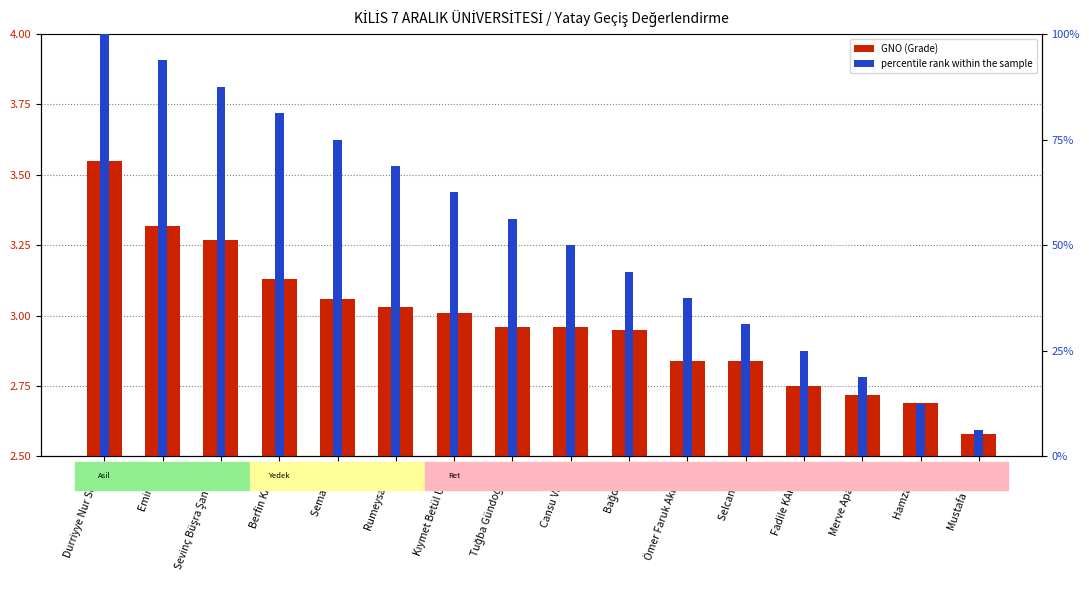

Reading left to right, transcribe all the data shown in this chart.

GNO (Grade): Durriyye Nur Sevinç=3.5	Emine Arı=3.3	Sevinç Büşra Şanverdi=3.3	Berfin KAZICI=3.1	Sema Özel=3.1	Rumeysa May=3.0	Kıymet Betül Ünsal=3.0	Tuğba Gündoğmuş=3.0	Cansu Vargel=3.0	Bağdagül=3.0	Ömer Faruk Akbuğa=2.8	Selcan Kılıç=2.8	Fadile KAPLAN=2.8	Merve Apaydın=2.7	Hamza Kalı=2.7	Mustafa Yıldız=2.6
percentile rank within the sample: Durriyye Nur Sevinç=1.0	Emine Arı=0.9	Sevinç Büşra Şanverdi=0.9	Berfin KAZICI=0.8	Sema Özel=0.8	Rumeysa May=0.7	Kıymet Betül Ünsal=0.6	Tuğba Gündoğmuş=0.6	Cansu Vargel=0.5	Bağdagül=0.4	Ömer Faruk Akbuğa=0.4	Selcan Kılıç=0.3	Fadile KAPLAN=0.2	Merve Apaydın=0.2	Hamza Kalı=0.1	Mustafa Yıldız=0.1